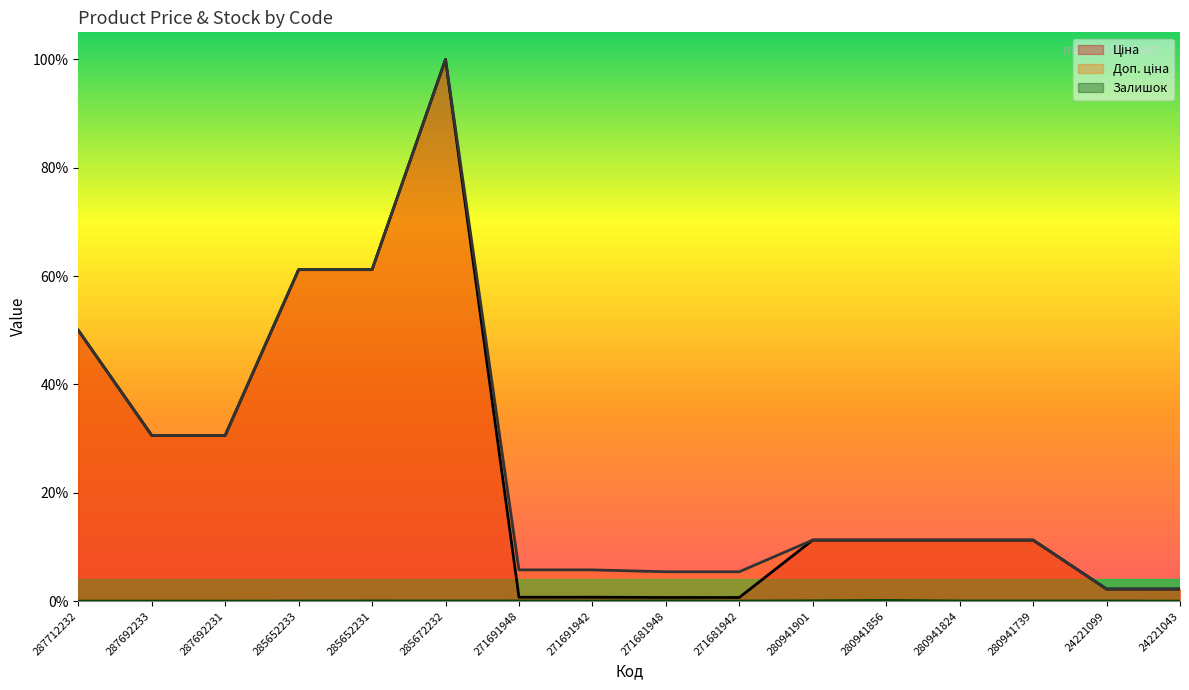

True or false: Доп. ціна and Ціна cross at least once.

False